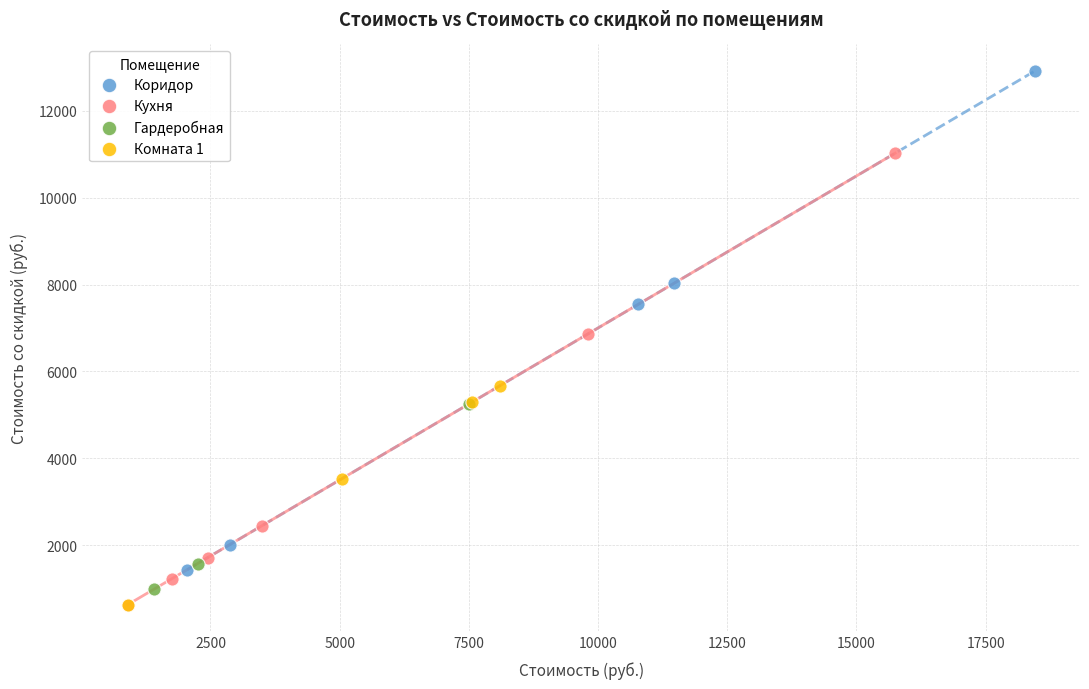

Which series contains the highest Y value?

Коридор